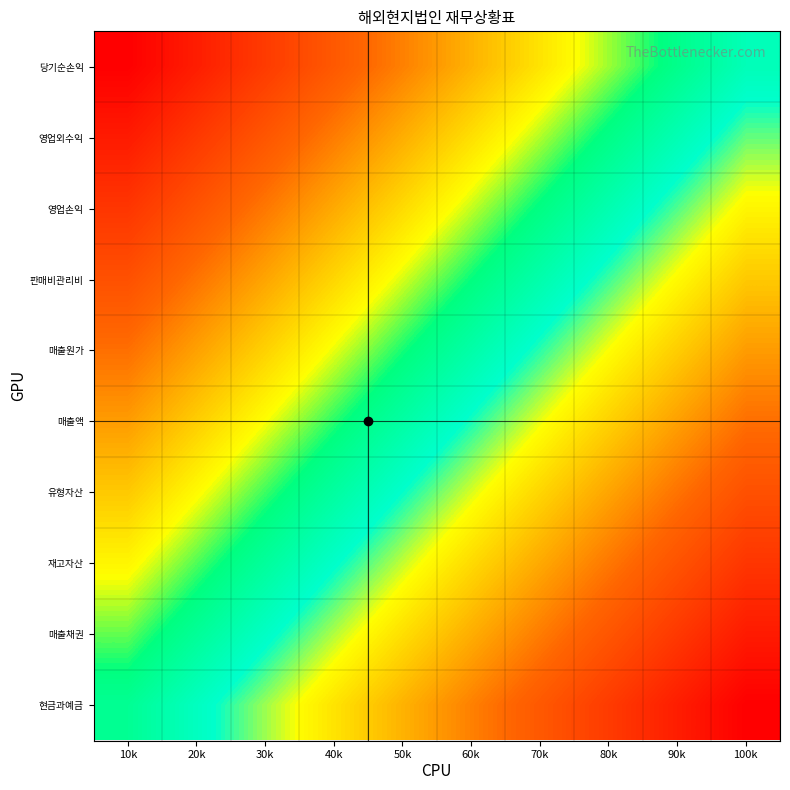

What is the spread (max minus min) of values at 60k?

100.0